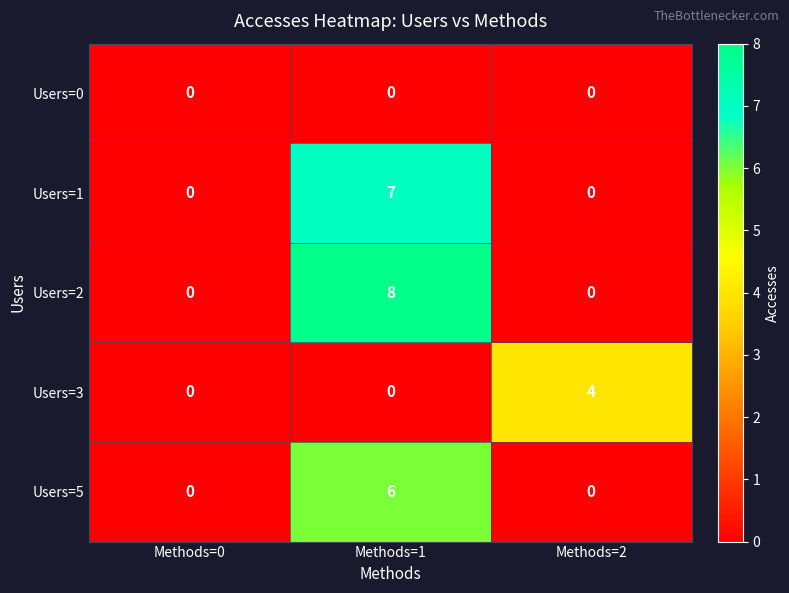

At which category is the sum across all series the highest?

Methods=1